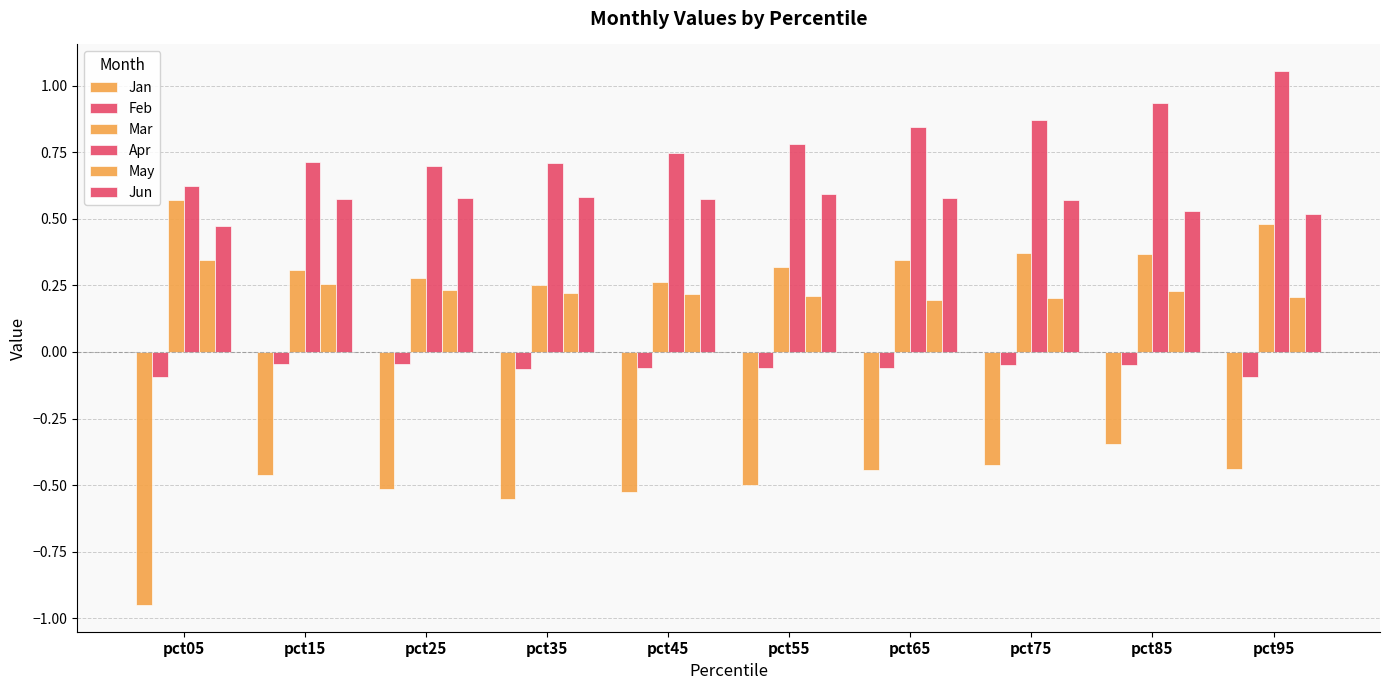

Are the bars horizontal?

No